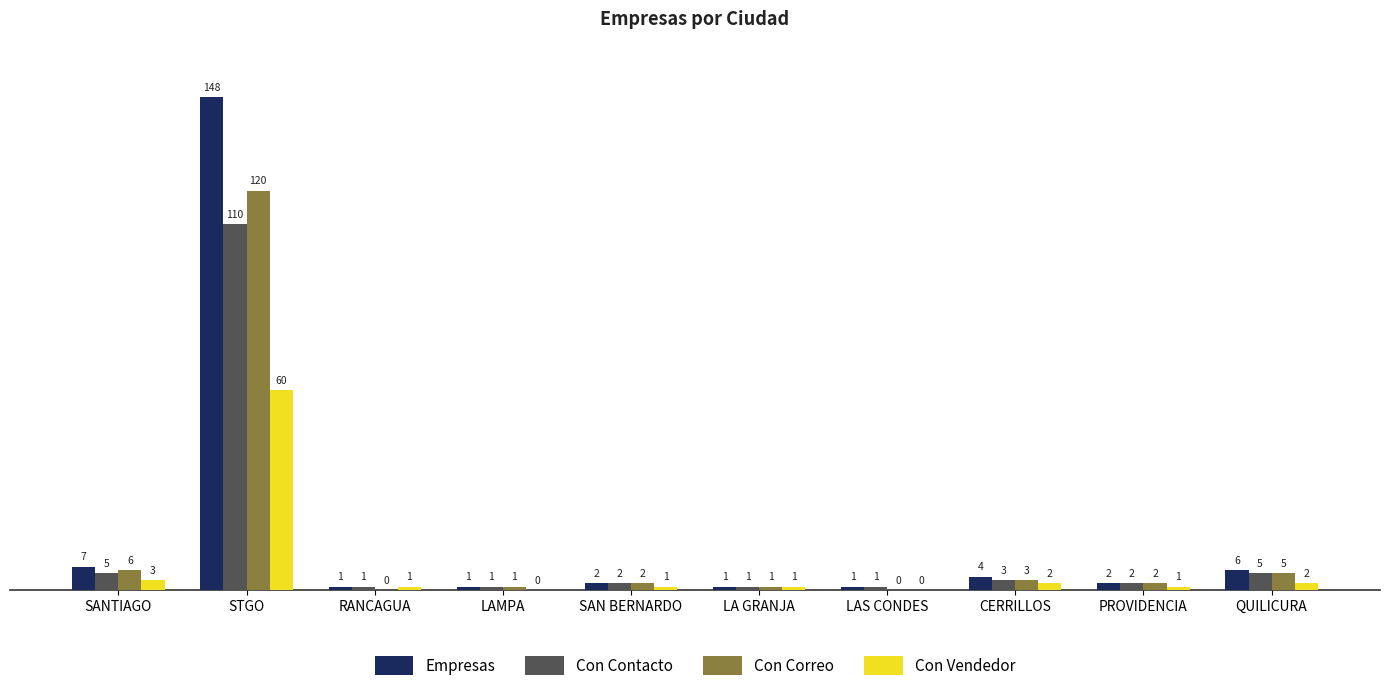

How many categories are shown in the chart?

10